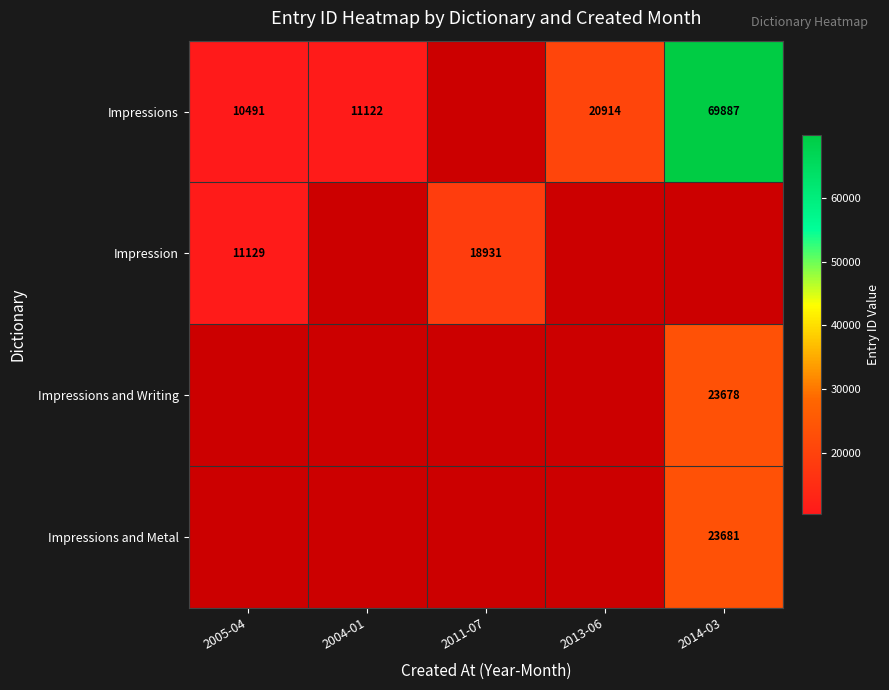

Which label corresponds to the smallest value in the chart?

2005-04